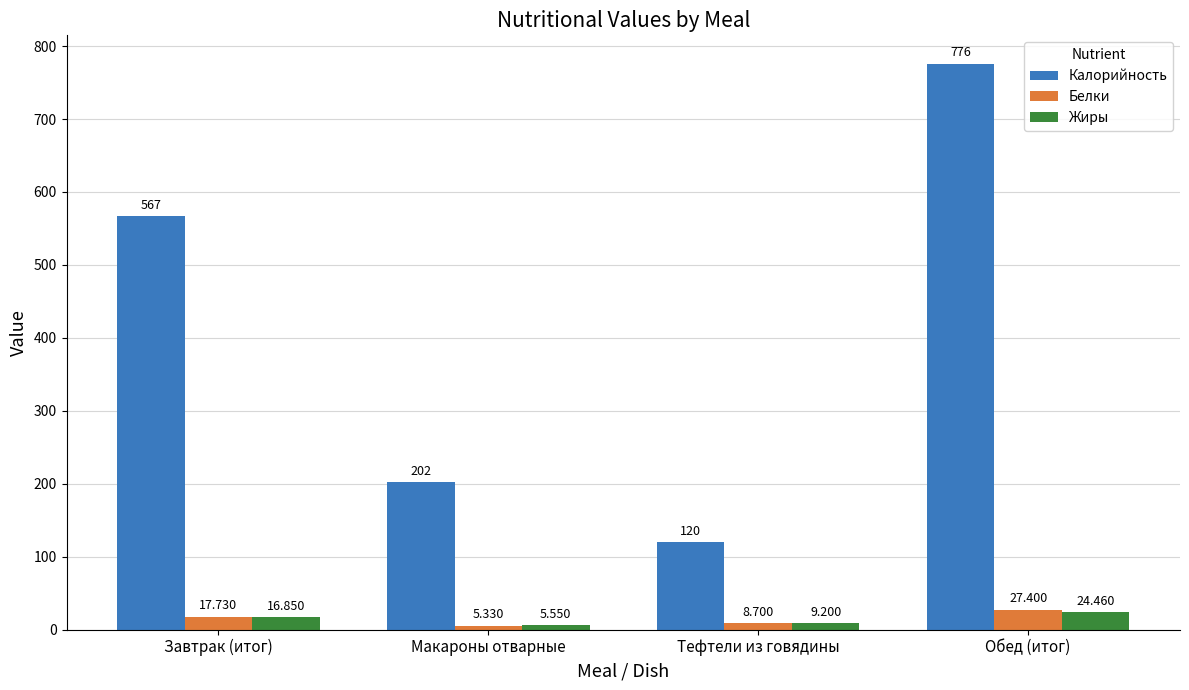

At which label does Белки reach its peak?

Обед (итог)